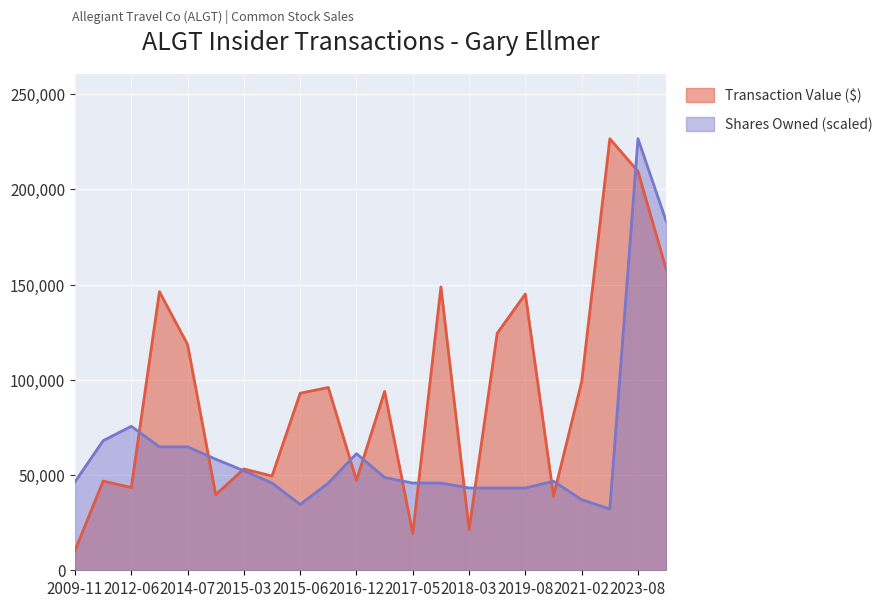

Where does the Shares Owned Following Transaction series first go above 46772?

2011-09-07